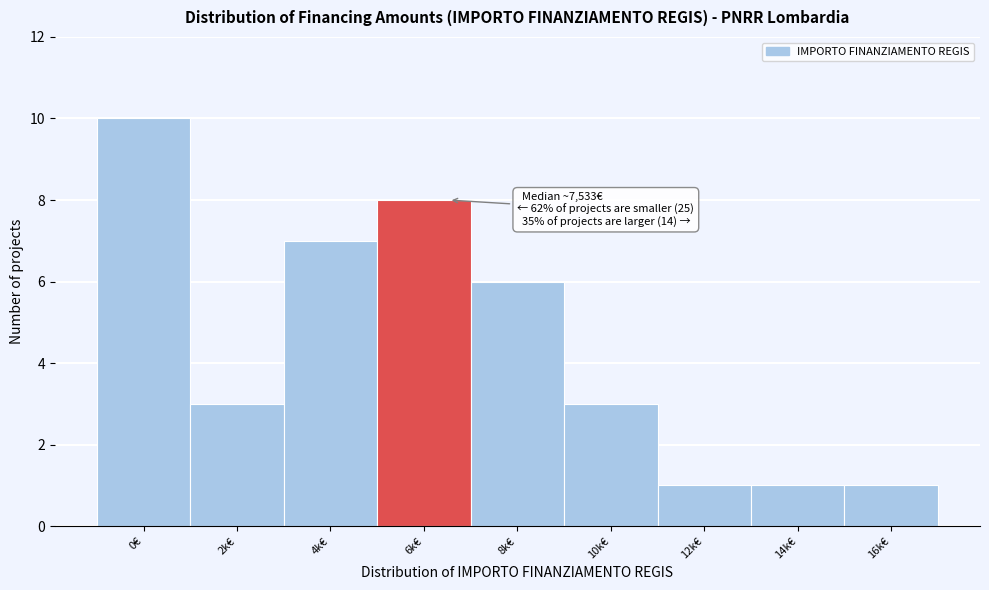

Reading left to right, extract all data points from this chart.

0€=10	2k€=3	4k€=7	6k€=8	8k€=6	10k€=3	12k€=1	14k€=1	16k€=1